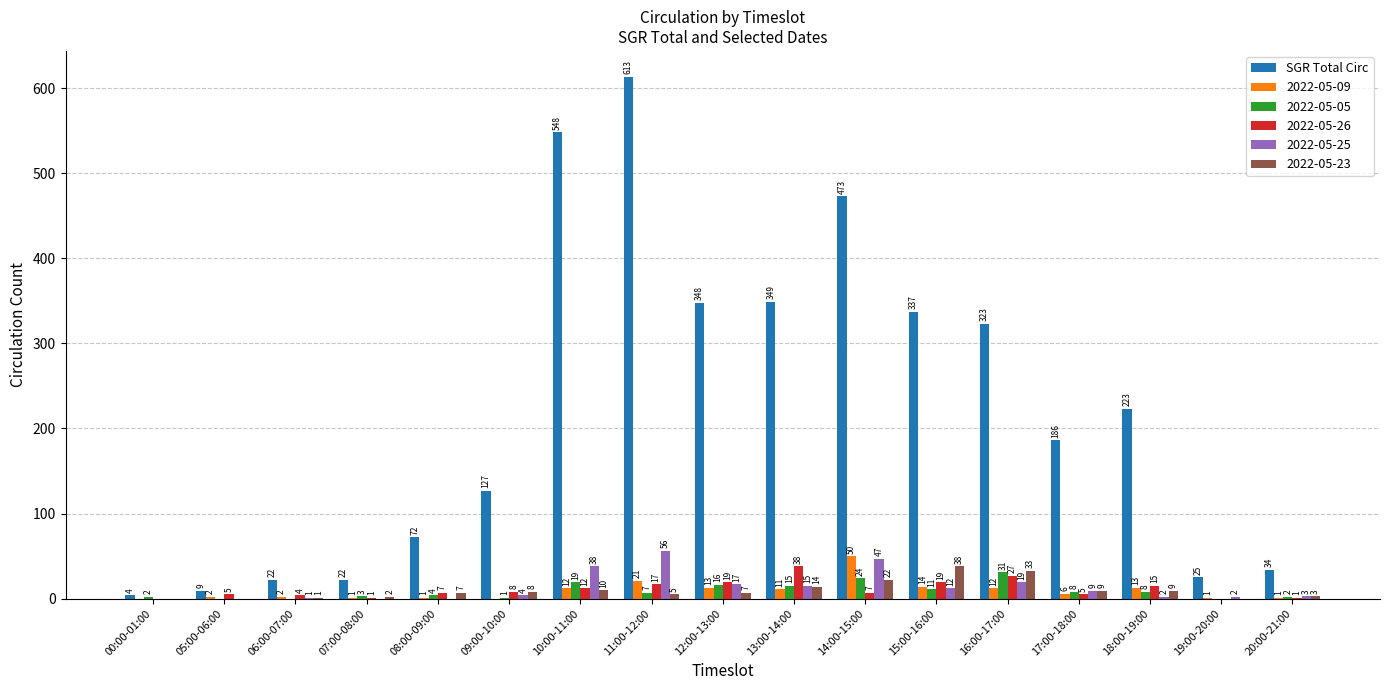

True or false: 2022-05-25 has a value of 29 at 07:00-08:00.

False